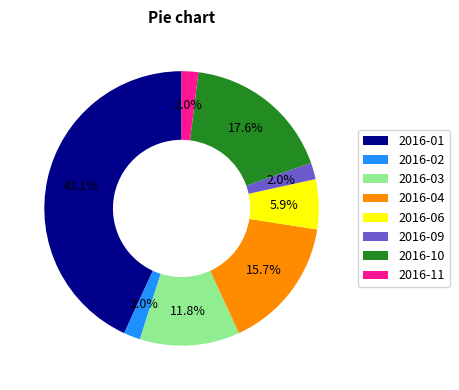

Does 2016-06 account for over 50% of the chart?

No